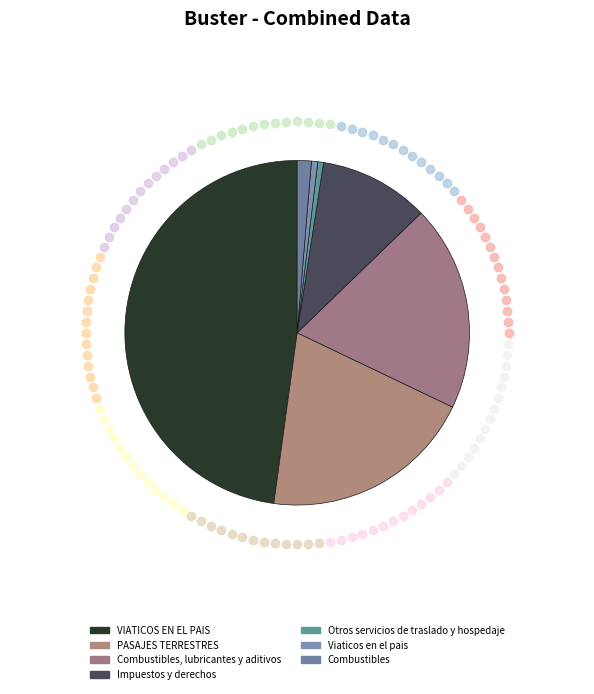

Do Impuestos y derechos and VIATICOS EN EL PAIS together represent more than half of the pie?

Yes